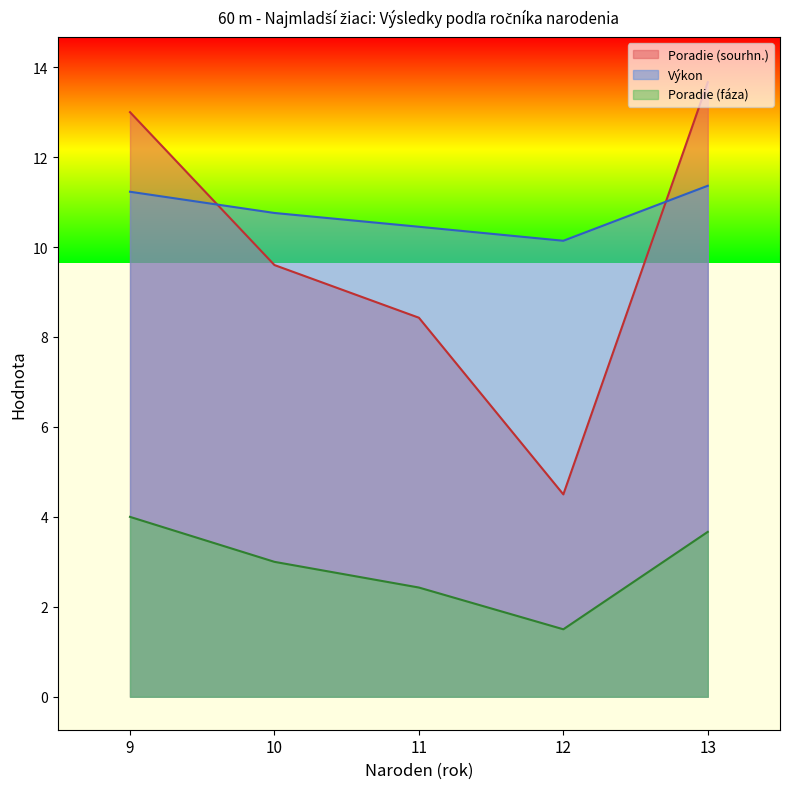

Is it true that Poradie (sourhn.) equals 13.0 at 7?

False